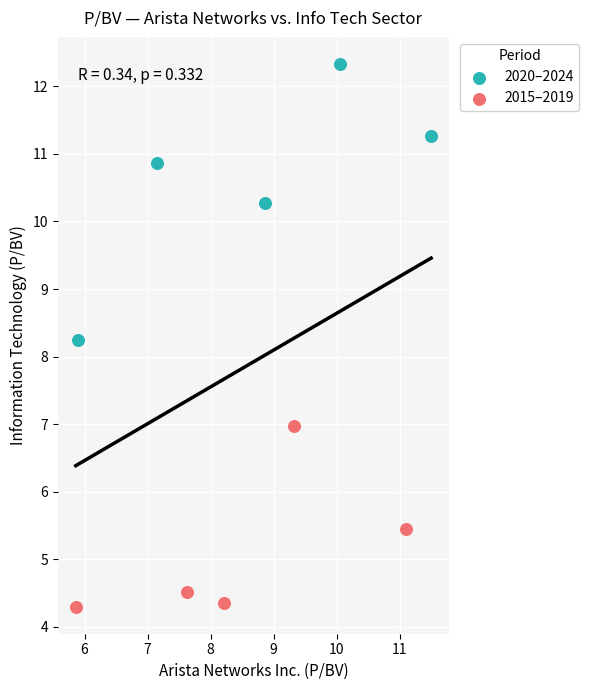

Which series has the widest spread of Y values?

2020–2024